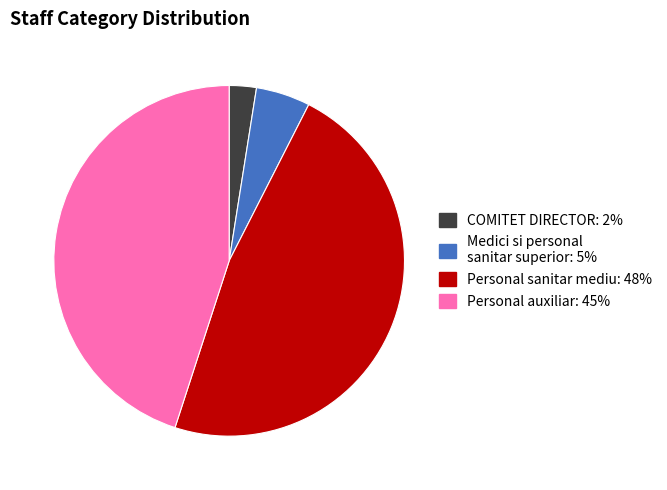

Which slice is the largest?

Personal sanitar mediu